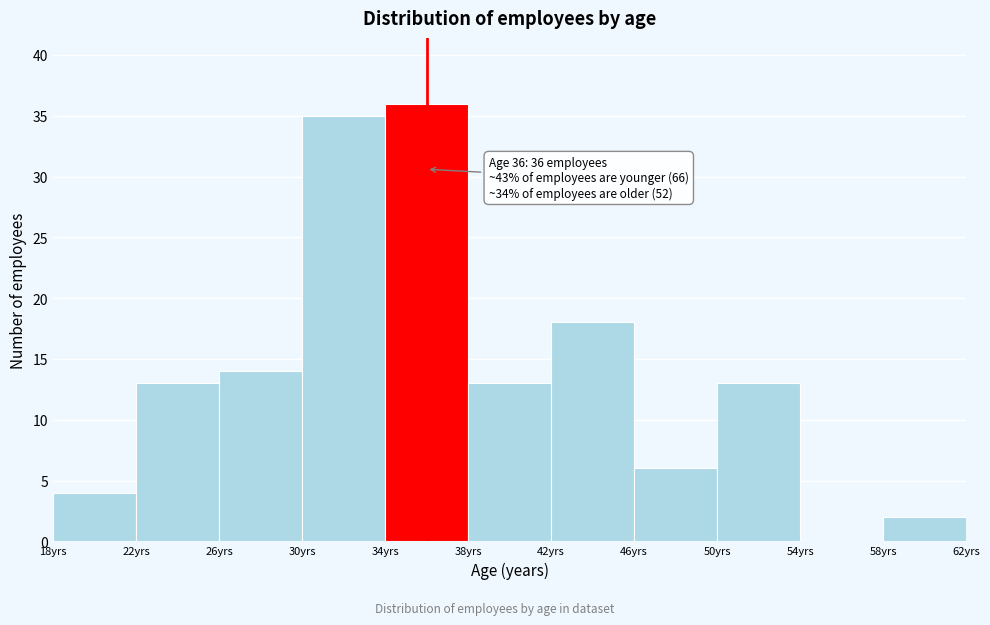

Which range on the x-axis has the tallest bar?

34 to 38